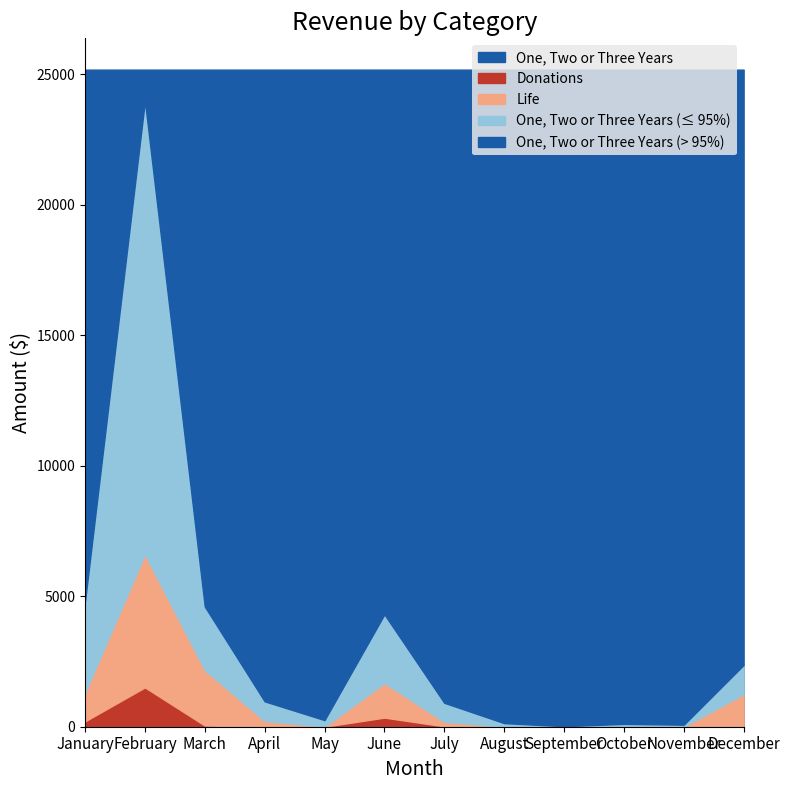

The One, Two or Three Years series shows 17370 at February. True or false?

True